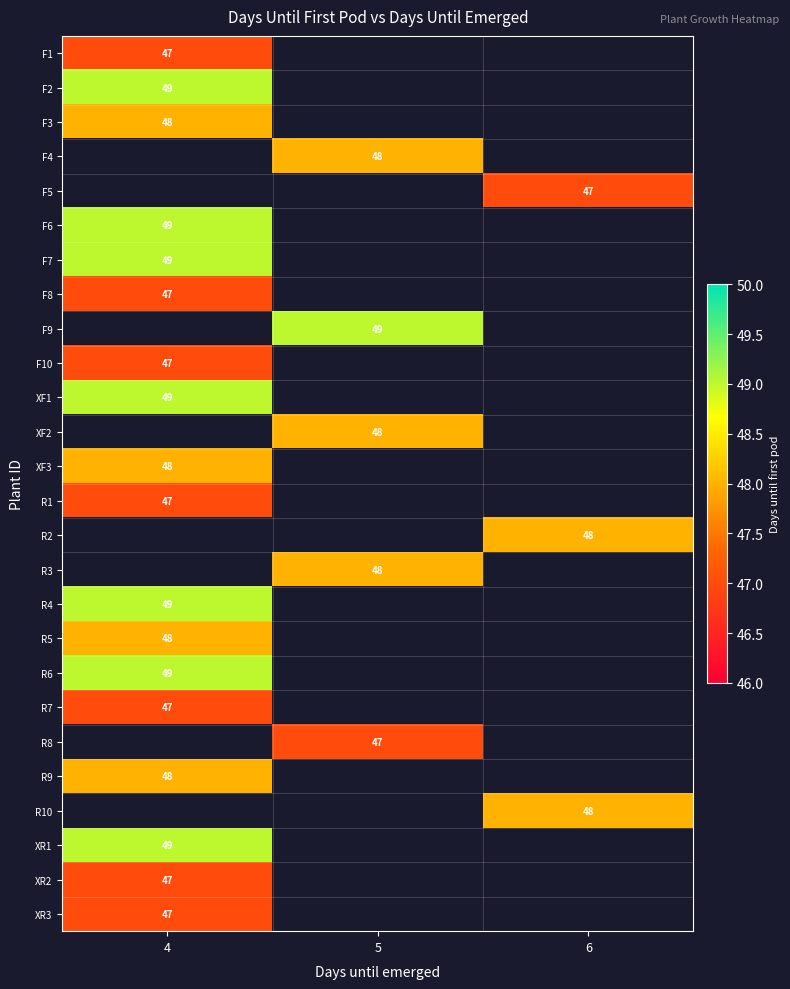

At which category does the chart reach its peak across all series?

4